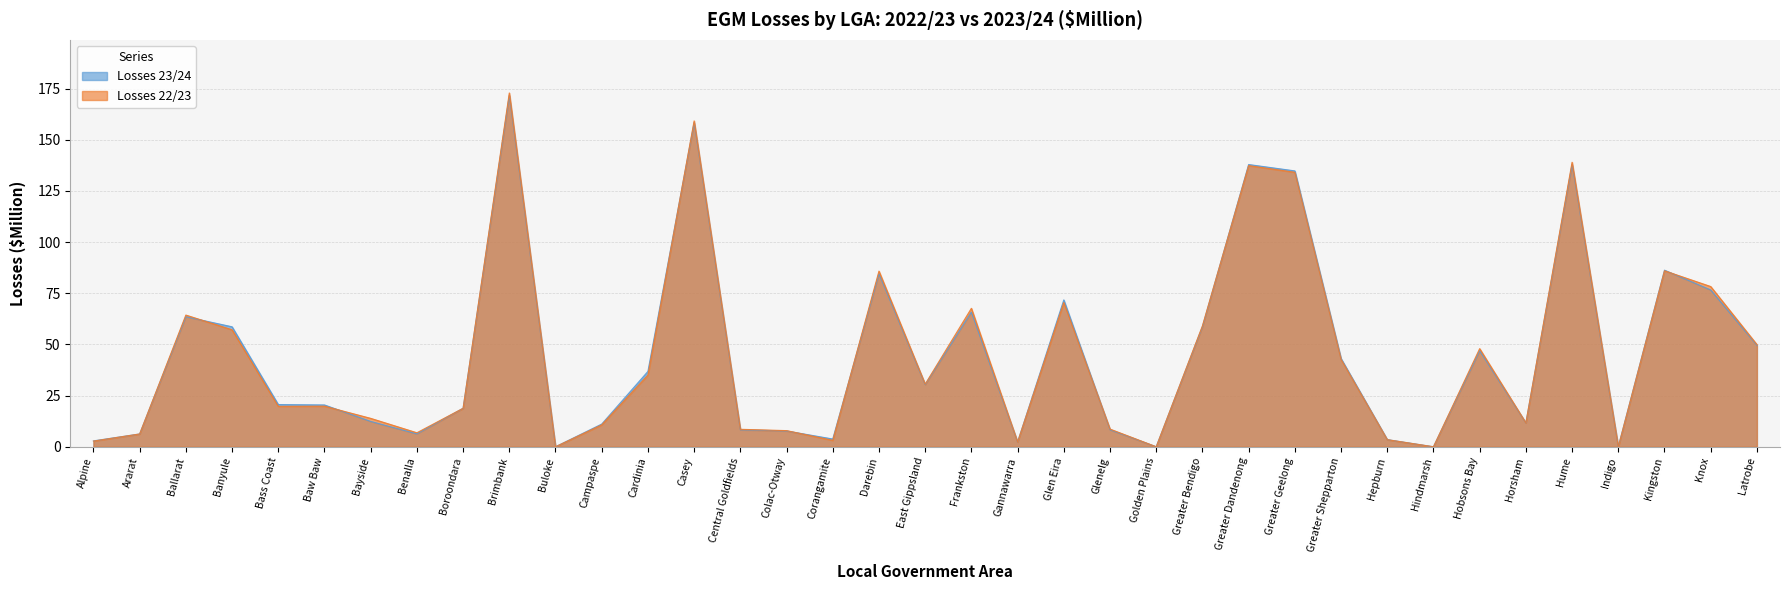

At which label does Losses 22/23 reach its minimum?

Buloke